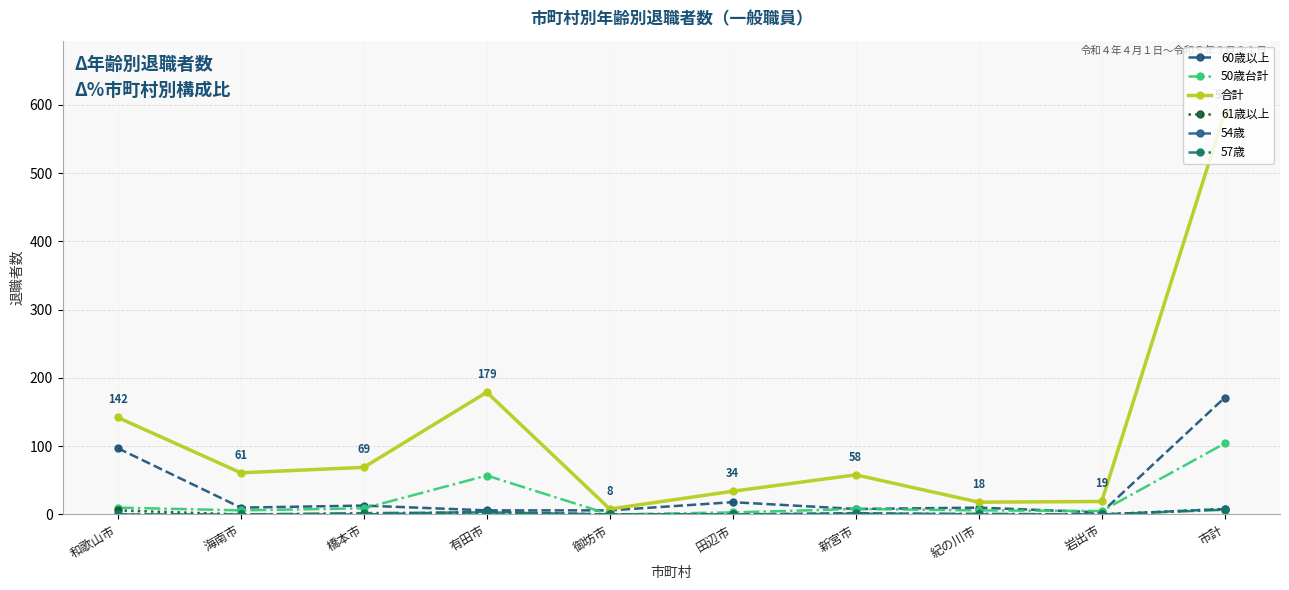

Which series has the largest range (max minus min)?

合計